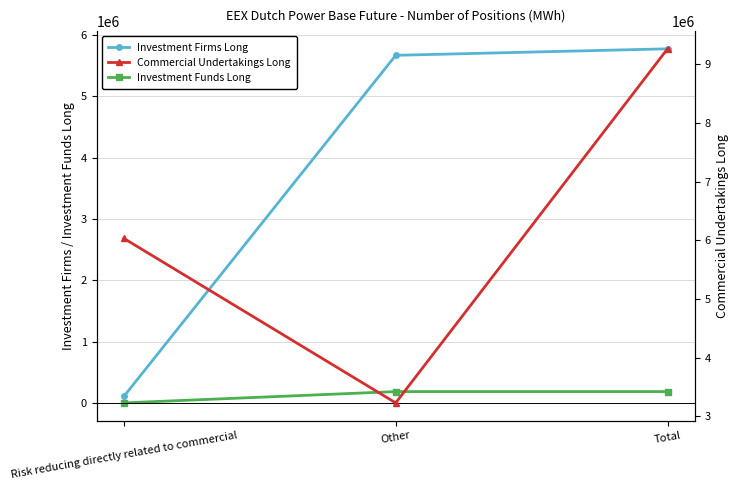

The value of Commercial Undertakings Long at Total is 9262755. True or false?

True